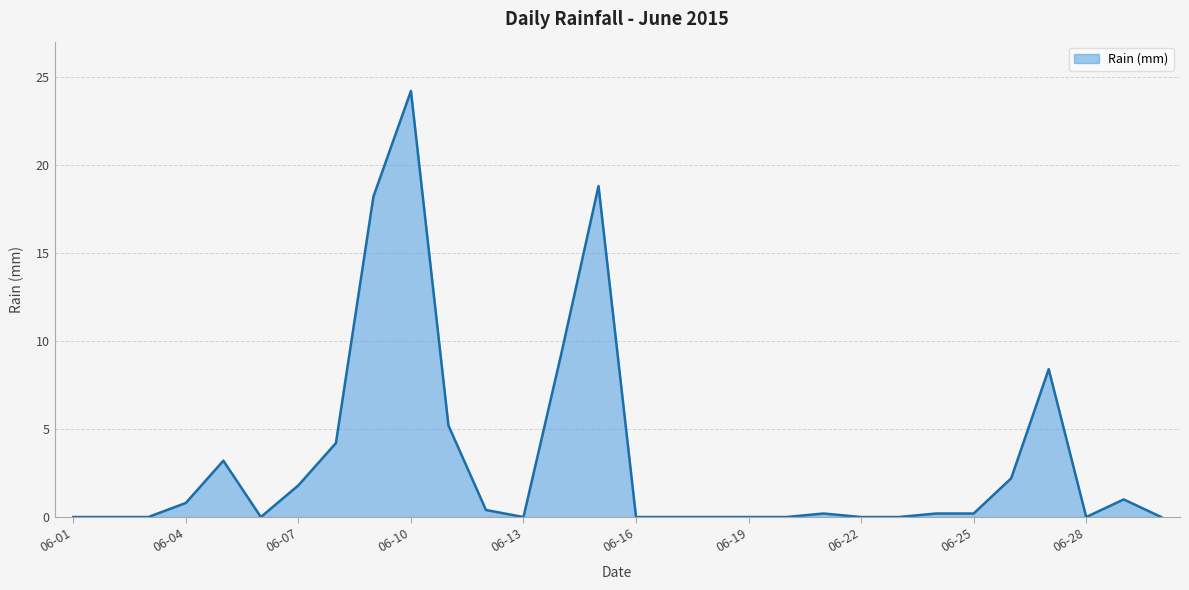

What is the greatest value displayed?

24.2